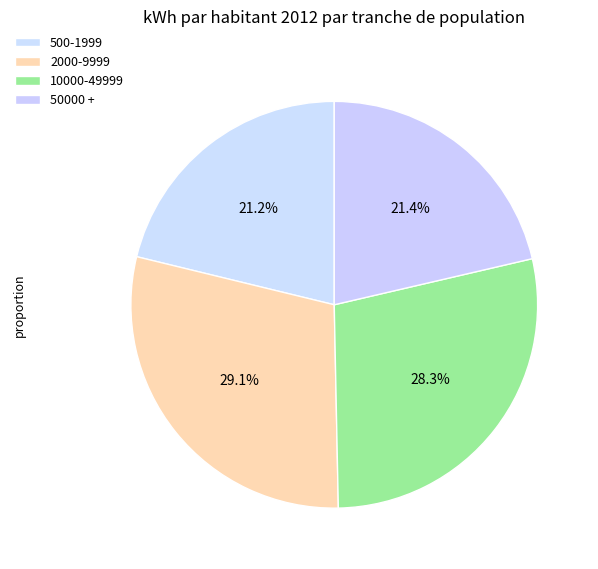

Does 50000 + account for over 50% of the chart?

No